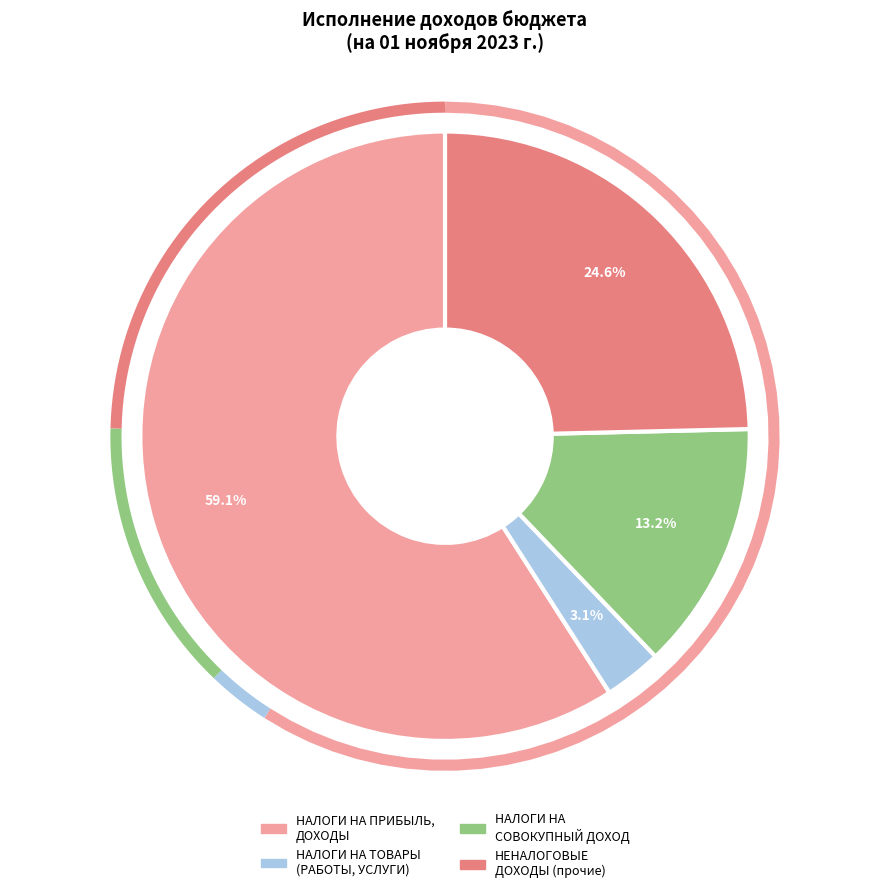

What is the change in value from НАЛОГИ НА СОВОКУПНЫЙ ДОХОД to НАЛОГОВЫЕ И НЕНАЛОГОВЫЕ ДОХОДЫ (прочие)?

+7899060.7